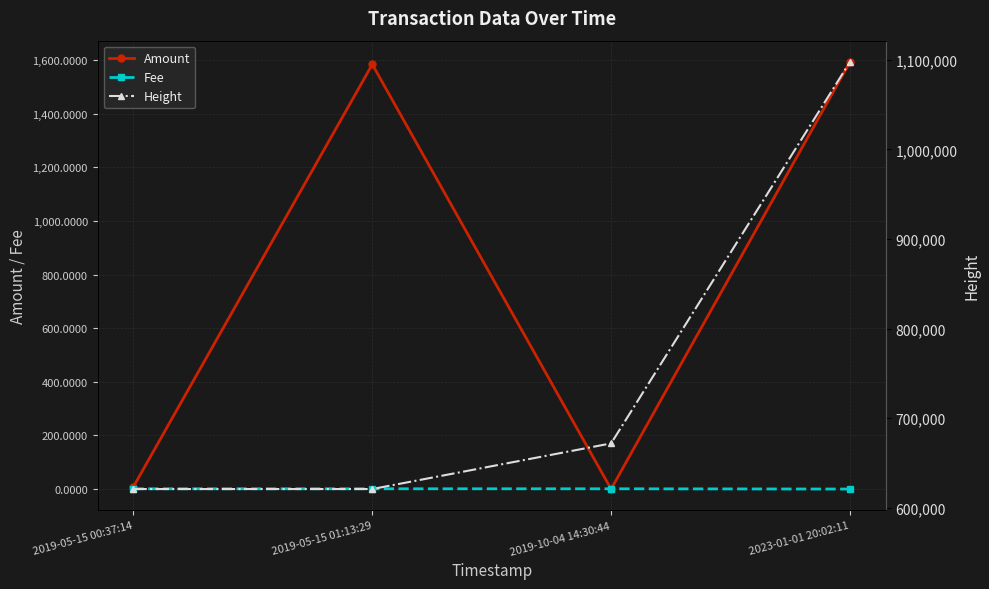

Between 2019-05-15 00:37:14 and 2019-10-04 14:30:44, which series saw the biggest shift?

Height